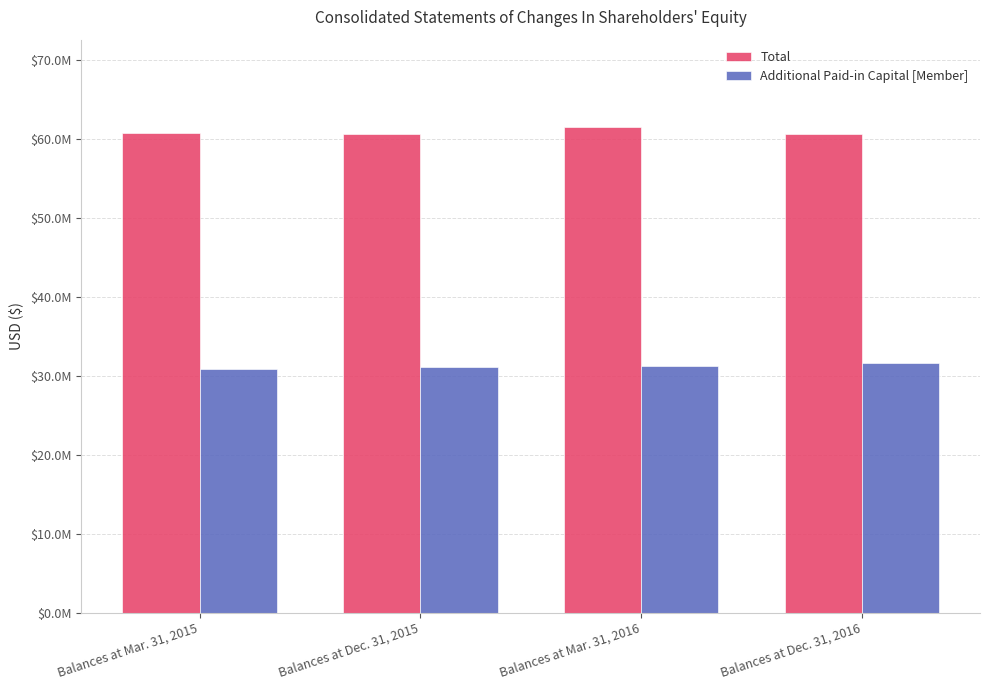

Reading left to right, list all the values displayed in this chart.

Total: Balances at Mar. 31, 2015=60799708	Balances at Dec. 31, 2015=60642551	Balances at Mar. 31, 2016=61544583	Balances at Dec. 31, 2016=60673890
Additional Paid-in Capital [Member]: Balances at Mar. 31, 2015=30832815	Balances at Dec. 31, 2015=31196927	Balances at Mar. 31, 2016=31242731	Balances at Dec. 31, 2016=31631868